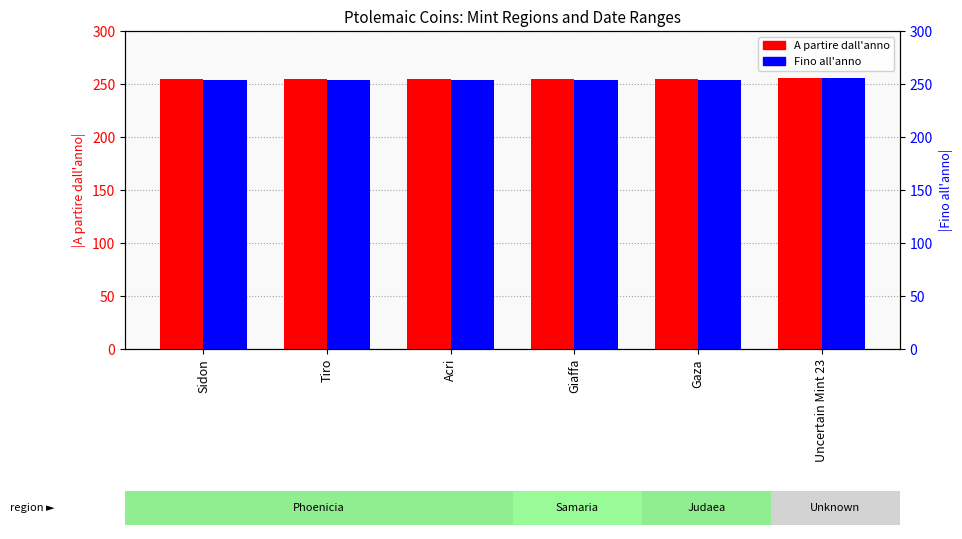

Between Acri and Gaza, which series saw the biggest shift?

A partire dall'anno